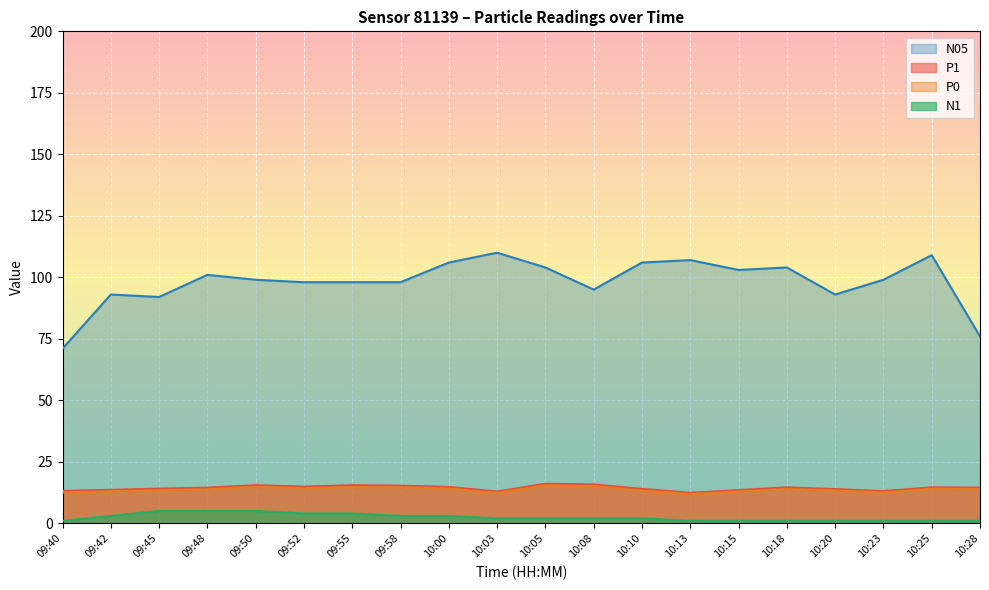

What position from the left is 10:25?

19